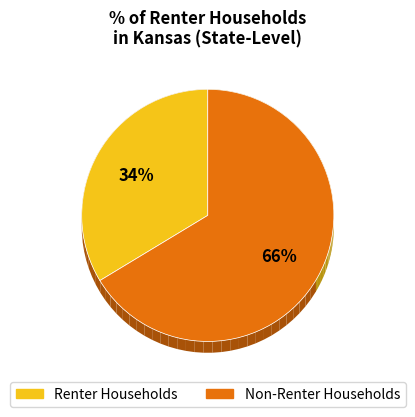

True or false: STATE accounts for 47% of the total.

False